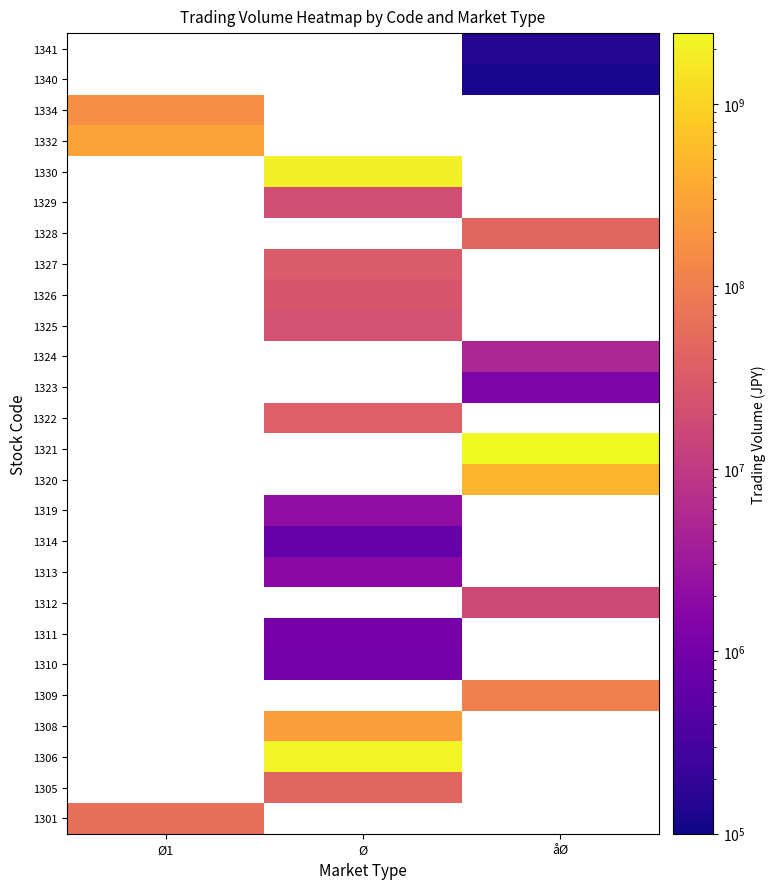

The 1313 series shows 0 at åØ. True or false?

True